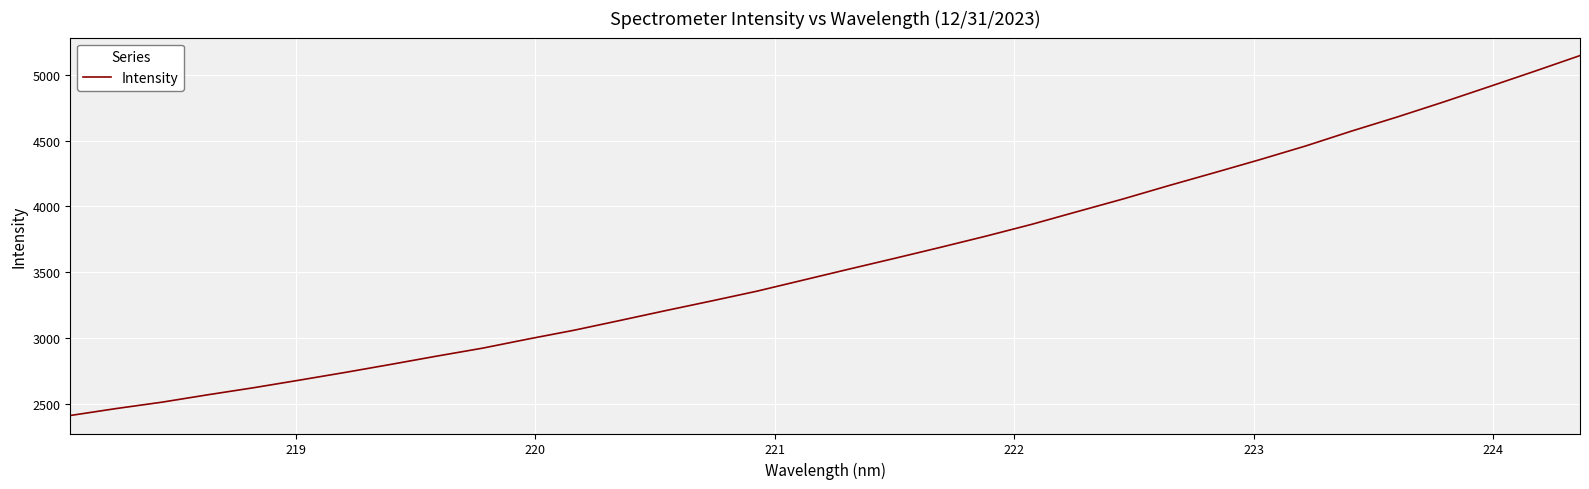

What is the minimum value shown in the chart?

2412.8